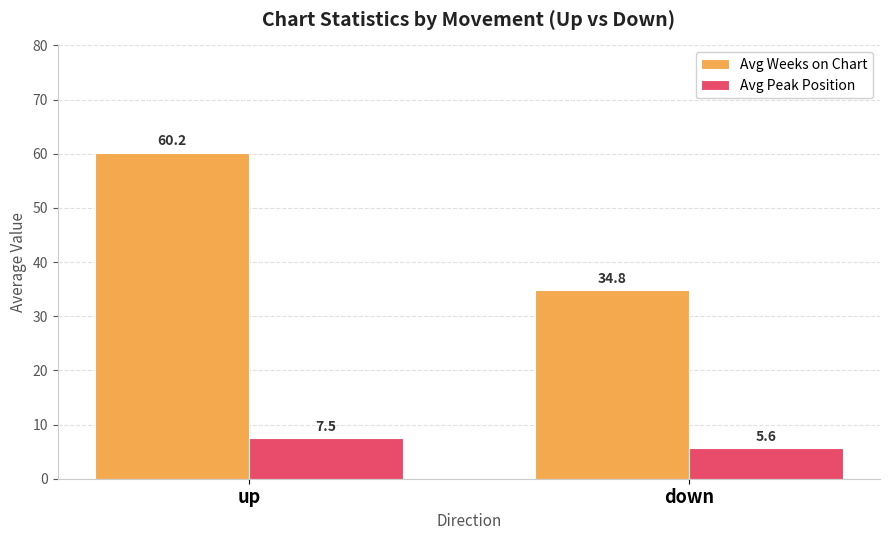

Is it true that Avg Weeks on Chart equals 45.9 at down?

False